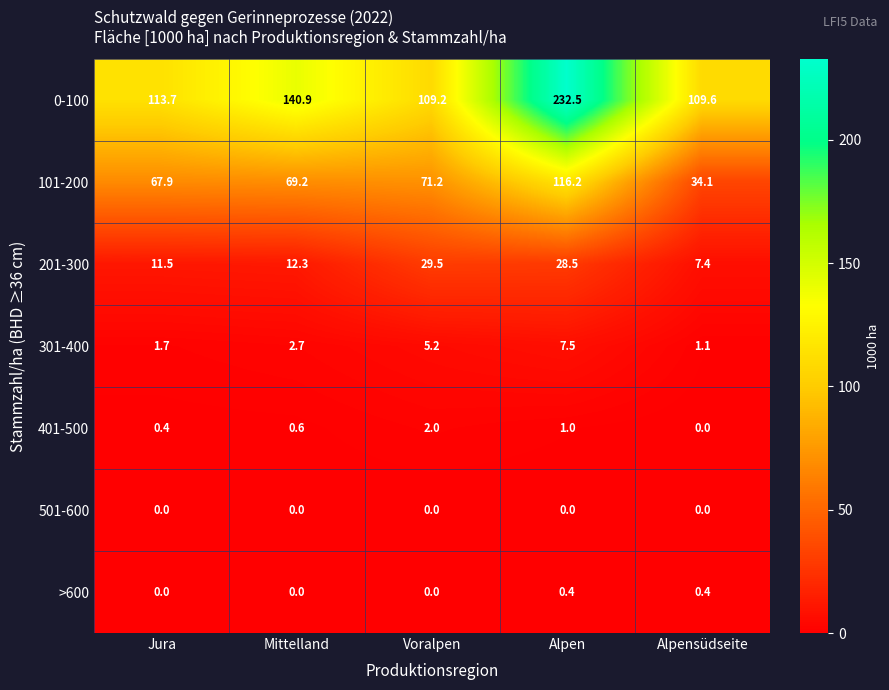

What is the maximum value for 201-300?

29.5